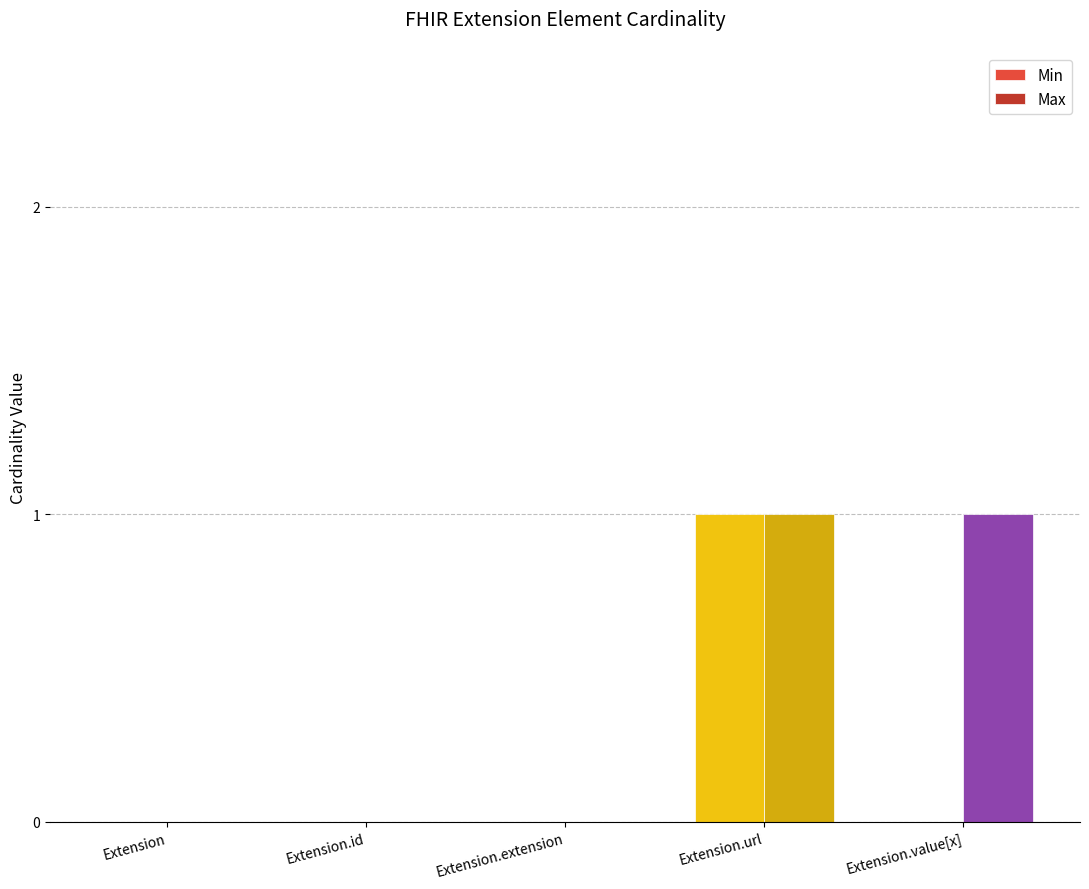

What is the sum of the Min values at Extension.url and Extension?

1